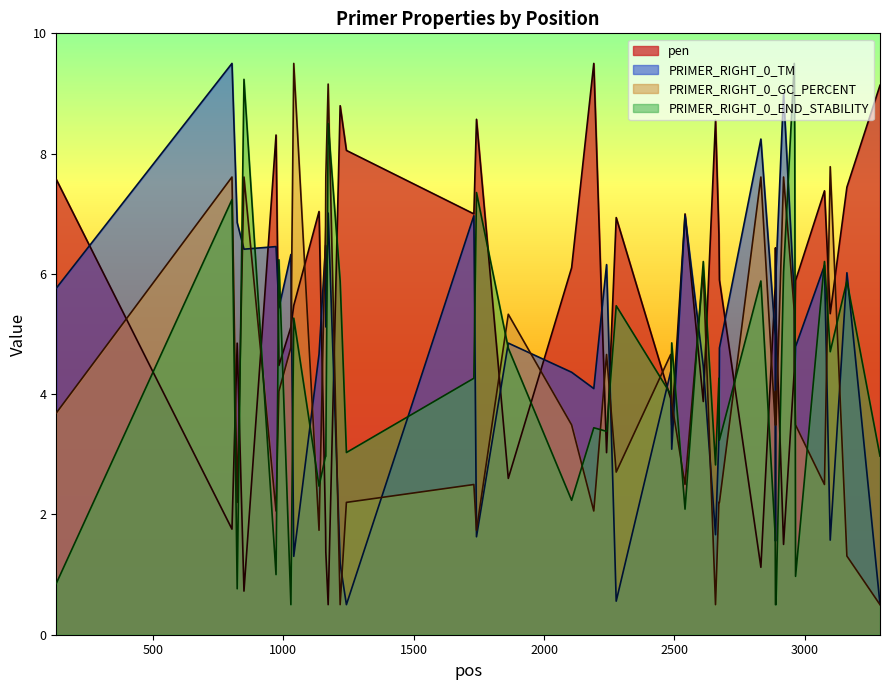

How many values in the pen series are below 5?

15